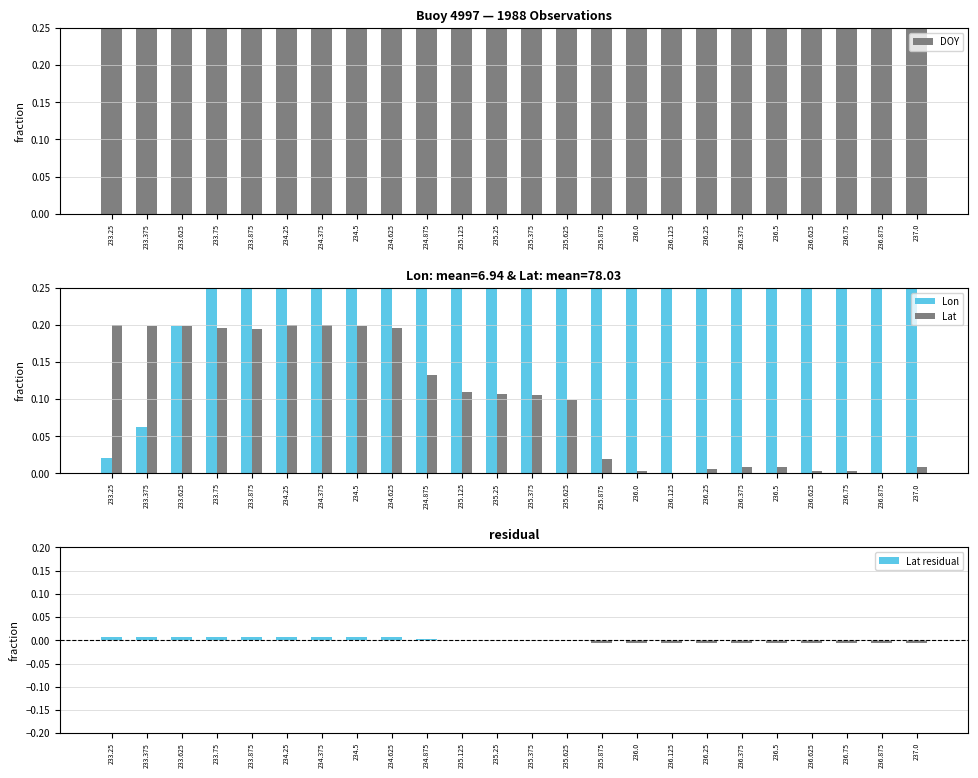

At which category is the sum across all series the highest?

237.0